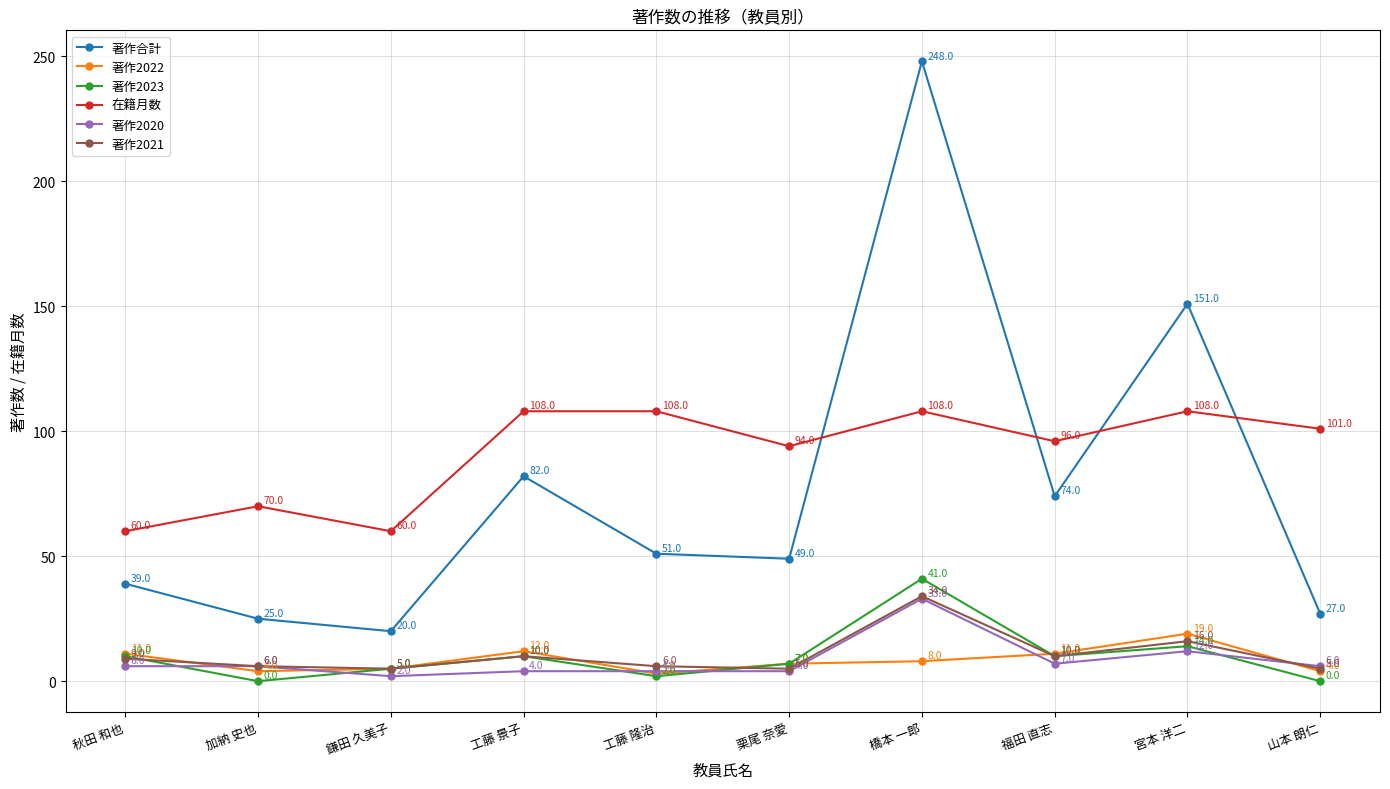

What is the label of the 5th point from the right?

栗尾 奈愛